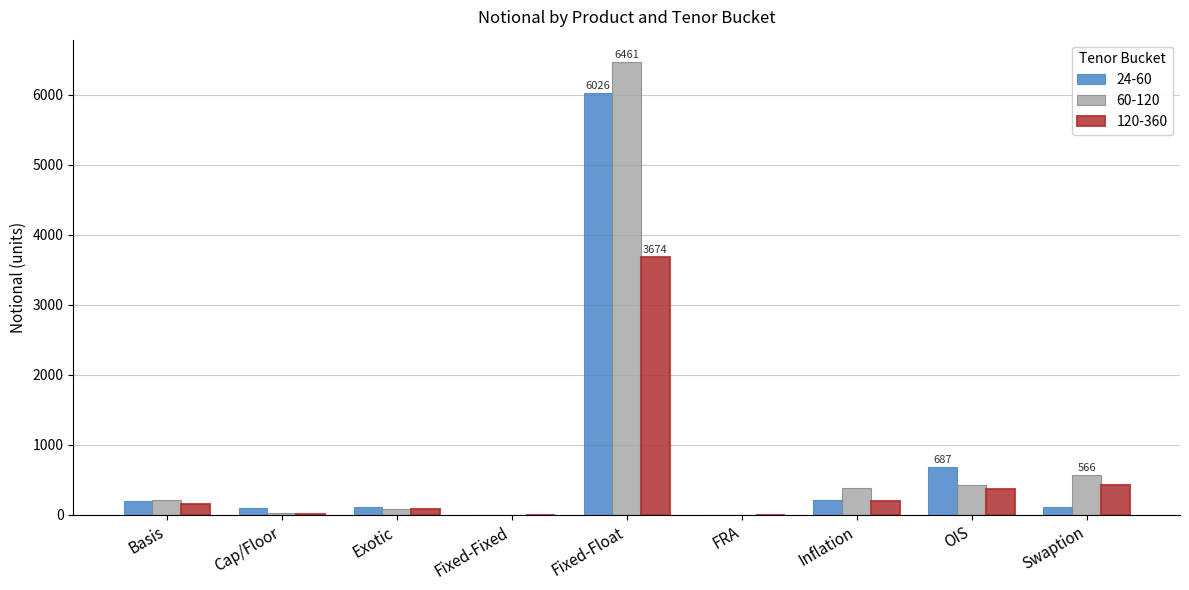

How many data points does each series have?

9